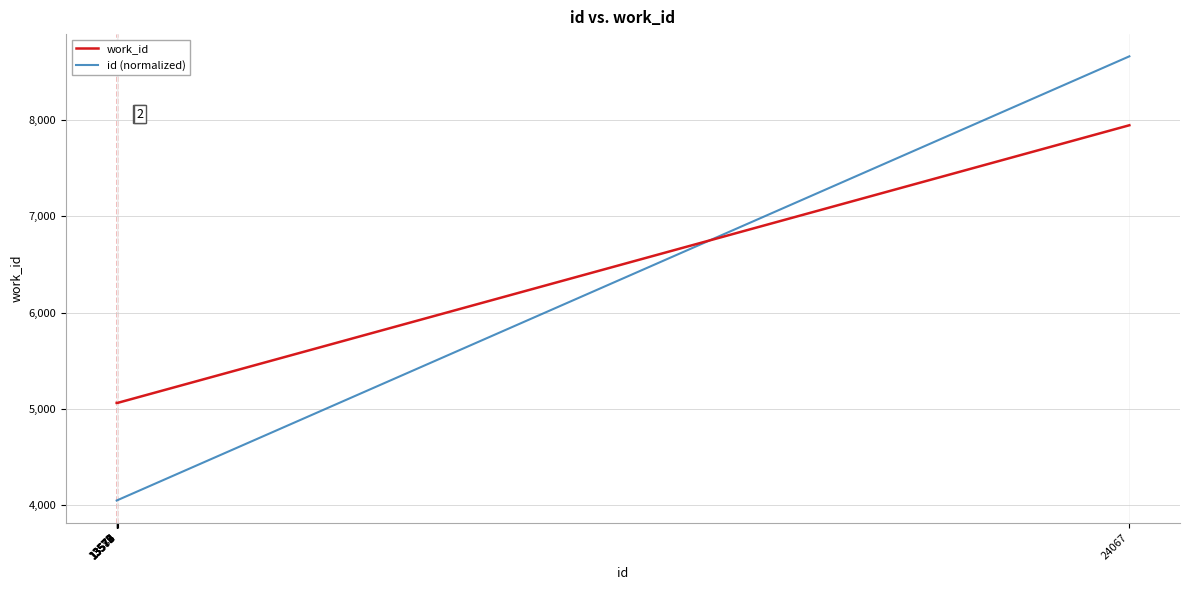

What is the difference between the maximum and minimum values in the id (normalized) series?

4606.4